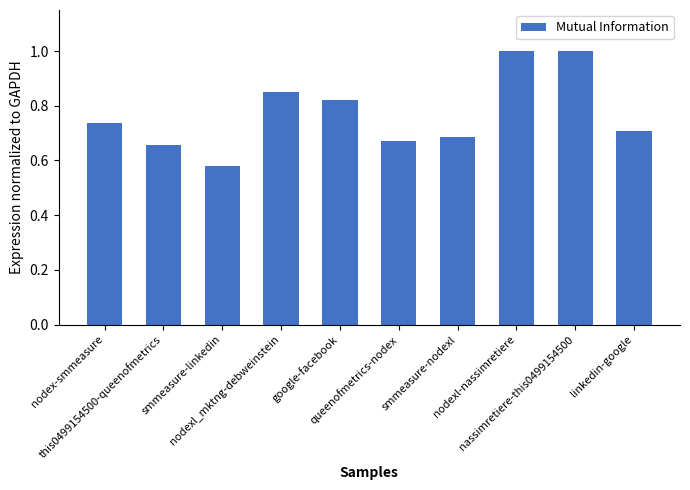

Where is the data nearest to the value 0?

smmeasure-linkedin